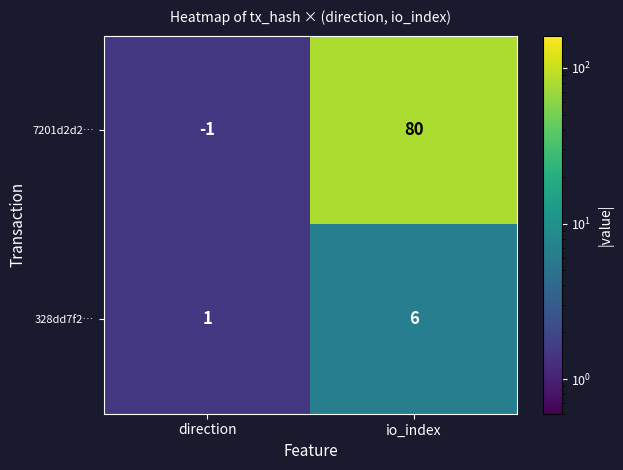

What is the average value of the 7201d2d2… series?

40